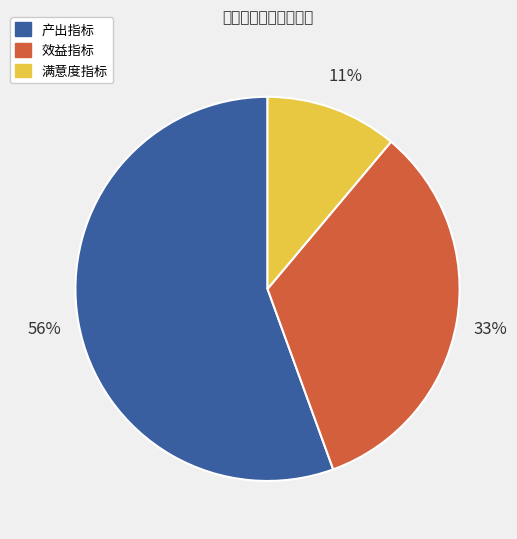

To the nearest percent, what portion does 效益指标 represent?

33%